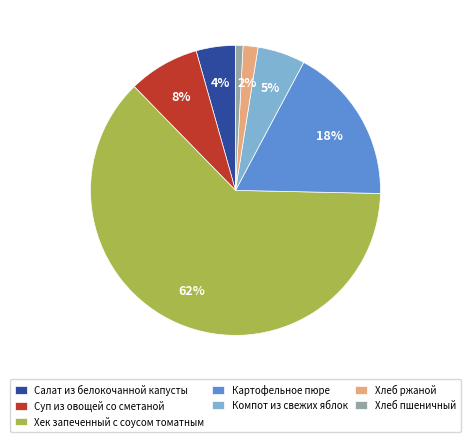

Combined, do Салат из белокочанной капусты and Компот из свежих яблок account for over 50%?

No